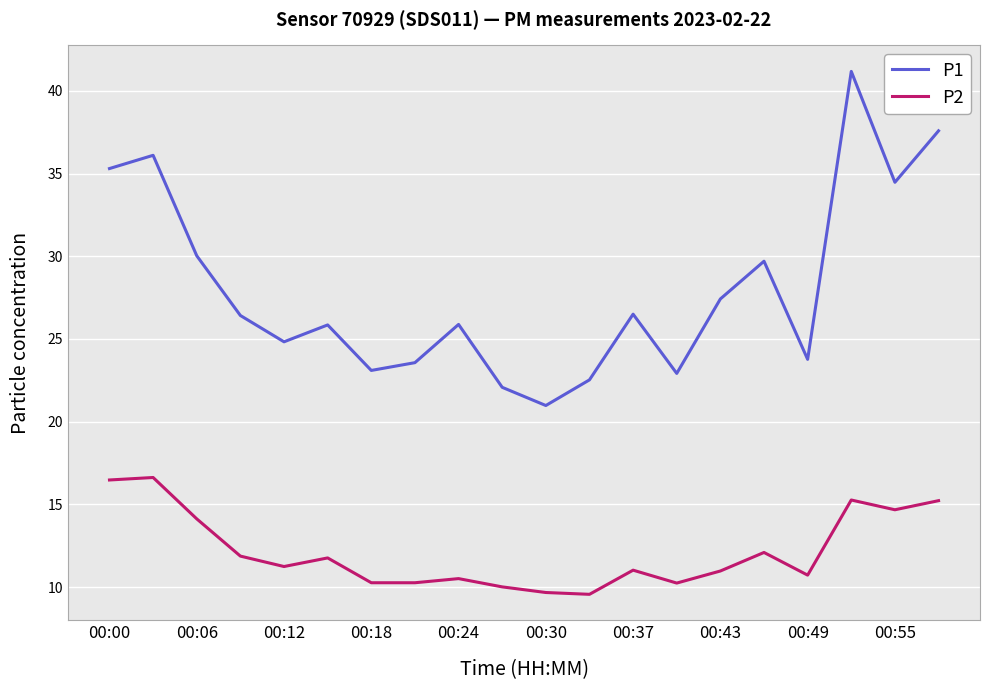

Rank the series by their average value, from lowest to highest.

P2, P1